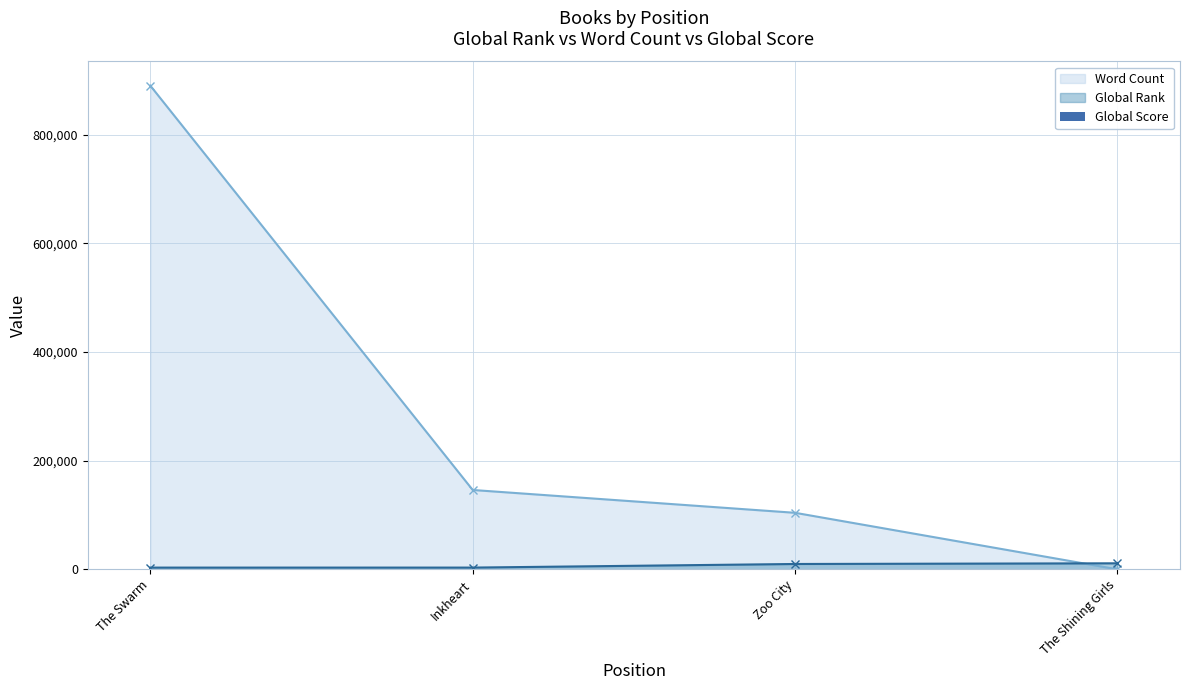

True or false: Word Count has a value of 104000 at Zoo City.

True